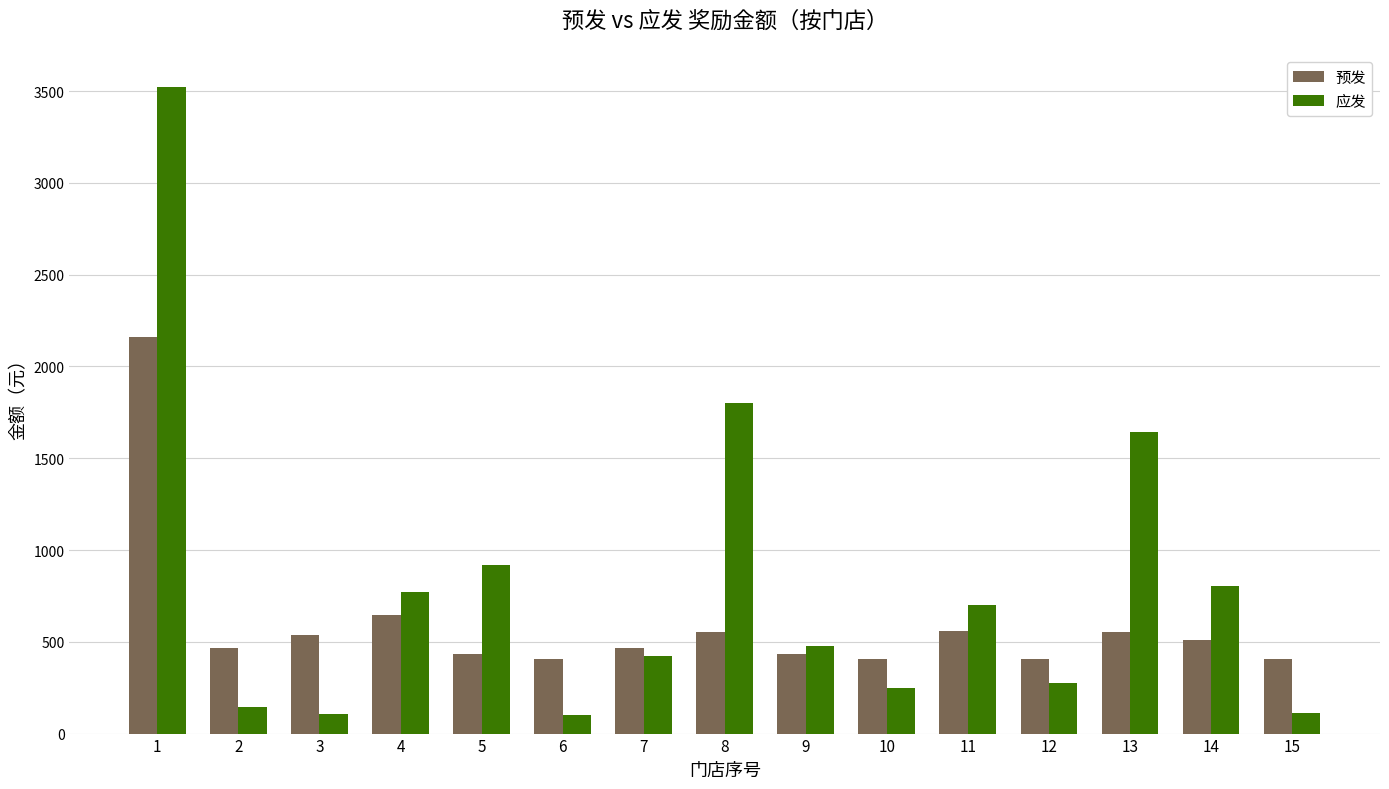

The 应发 series shows 150 at 9. True or false?

False